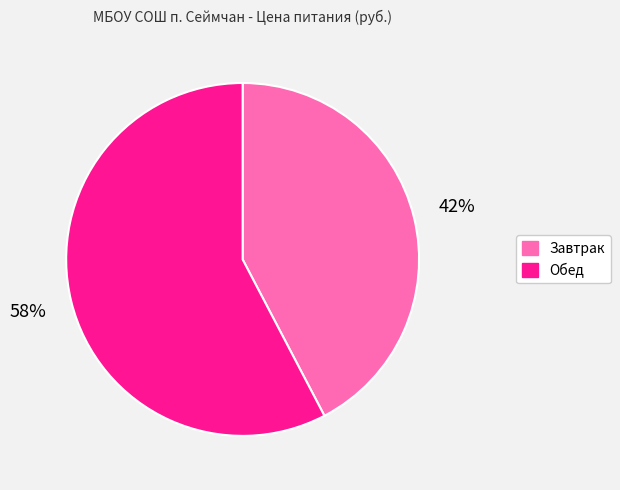

What is the largest slice in the pie chart?

Обед